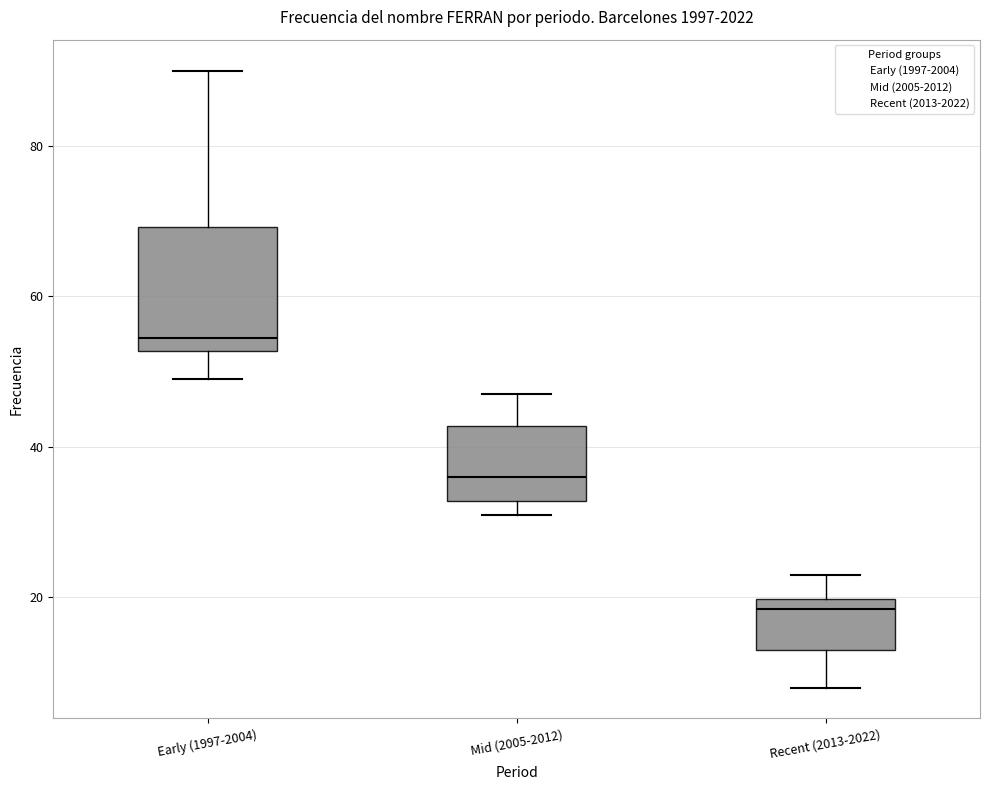

Where does the upper whisker of the box for Recent (2013-2022) end on the y-axis? The values are not printed on the chart, so give them approximately, as read against the axis.

24